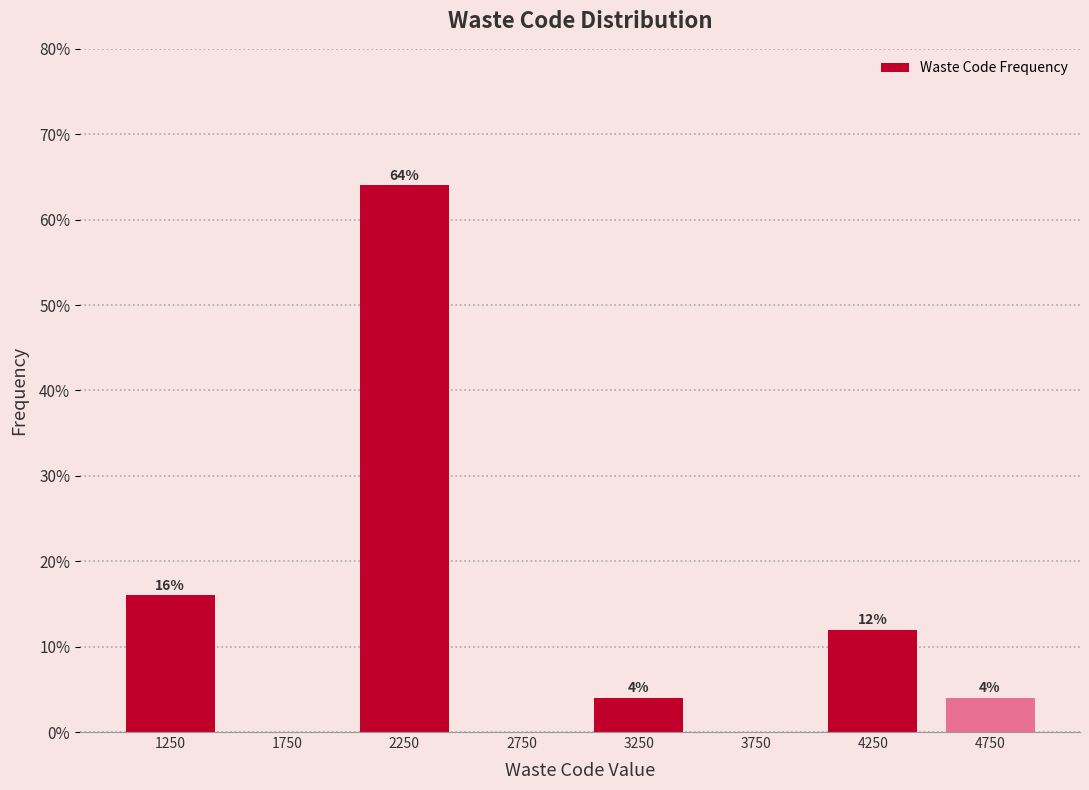

Which range on the x-axis has the tallest bar?

2000 to 2500